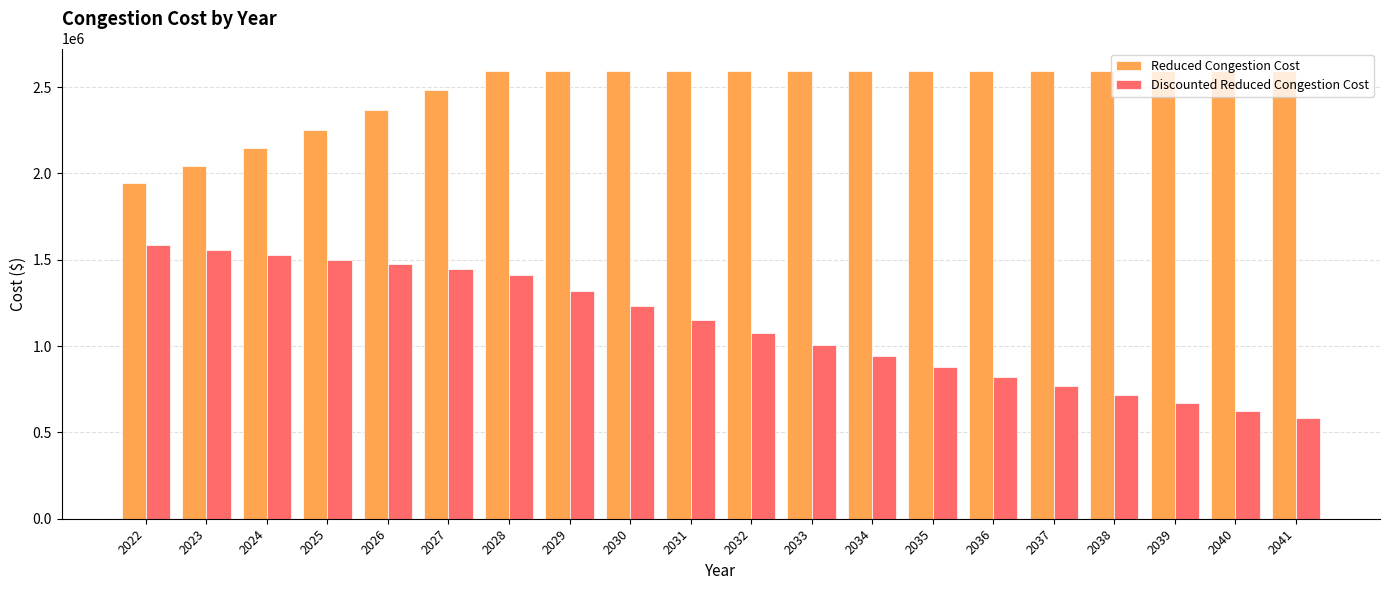

What is the spread (max minus min) of values at 2041?

2008517.5